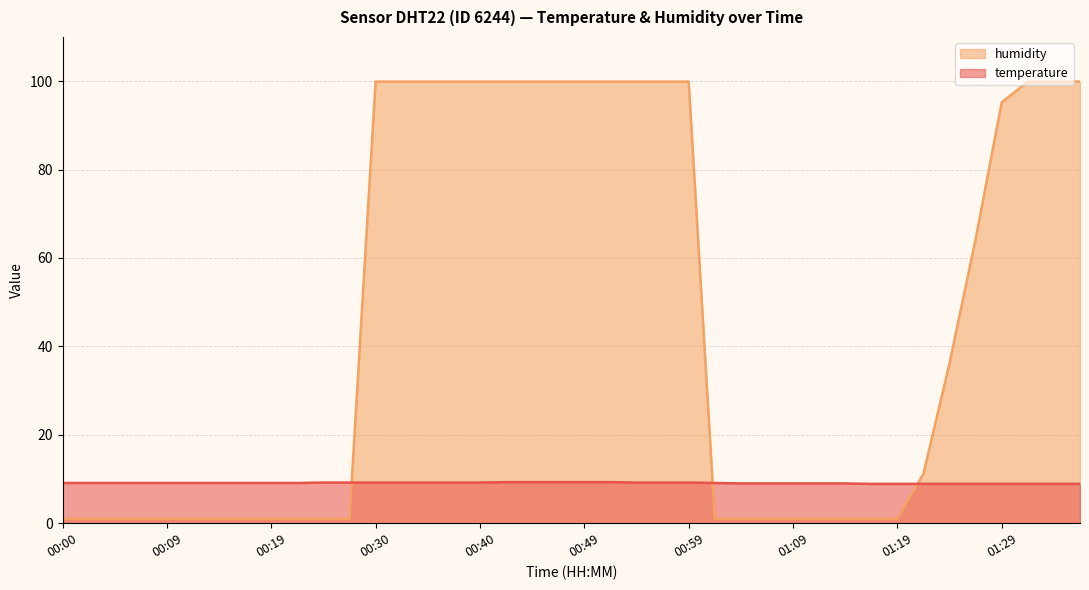

How many data points in temperature are above 9?

26